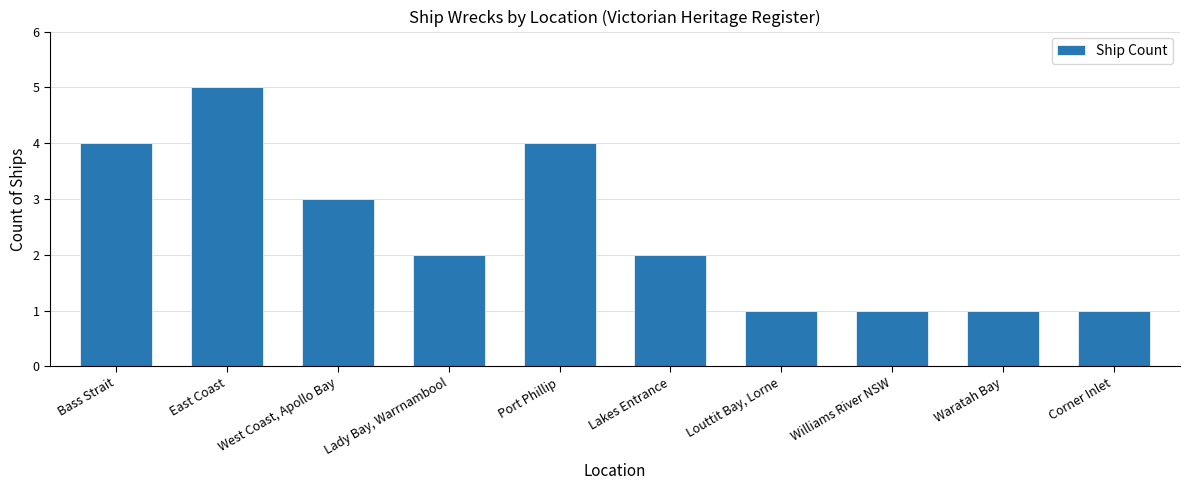

The chart shows a value of 3 at Lakes Entrance. True or false?

False